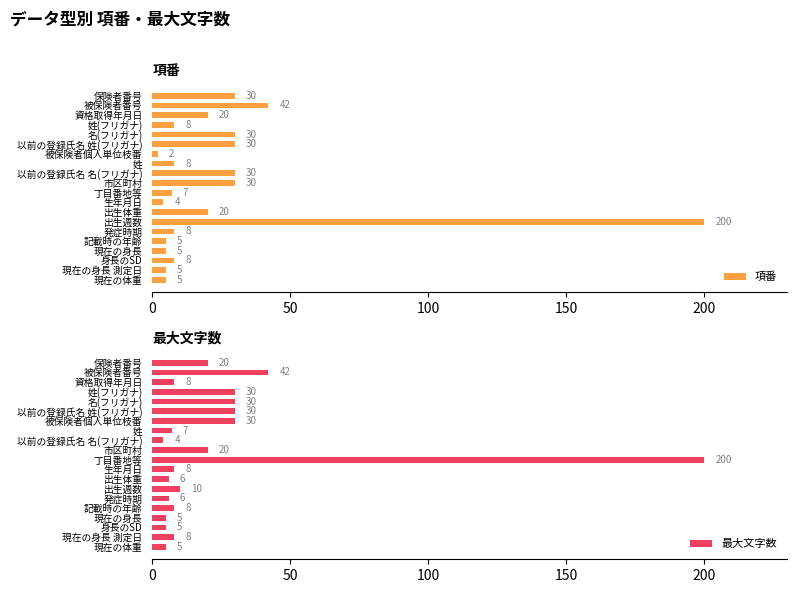

What is the difference between the 項番 values at 発症時期 and 名(フリガナ)?

22